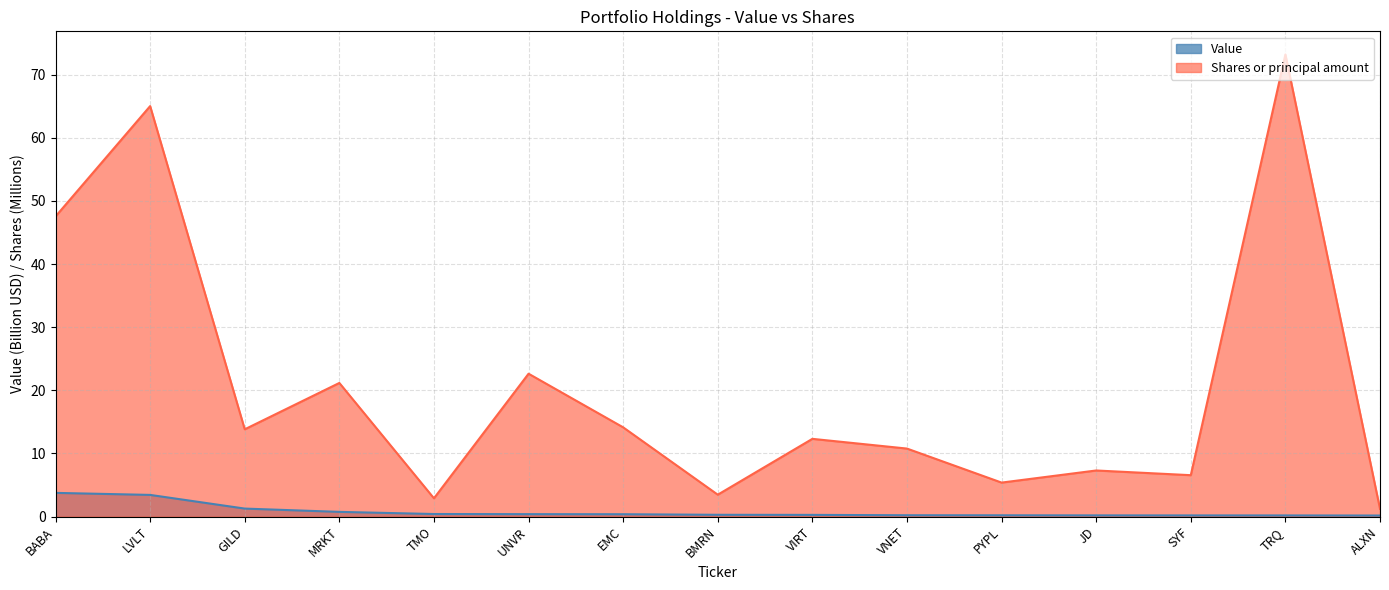

What is the difference between the second highest and minimum values in the Shares or principal amount series?

63.8